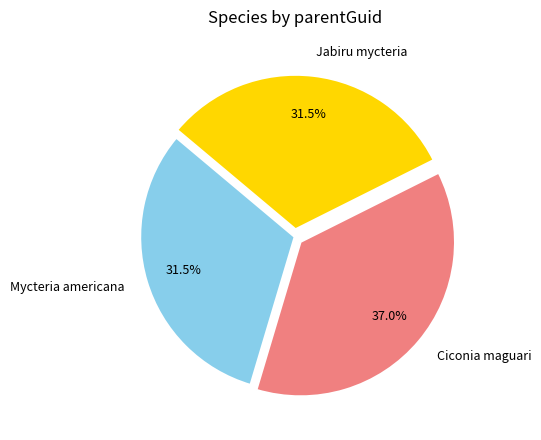

Combined, do Ciconia maguari and Jabiru mycteria account for over 50%?

Yes